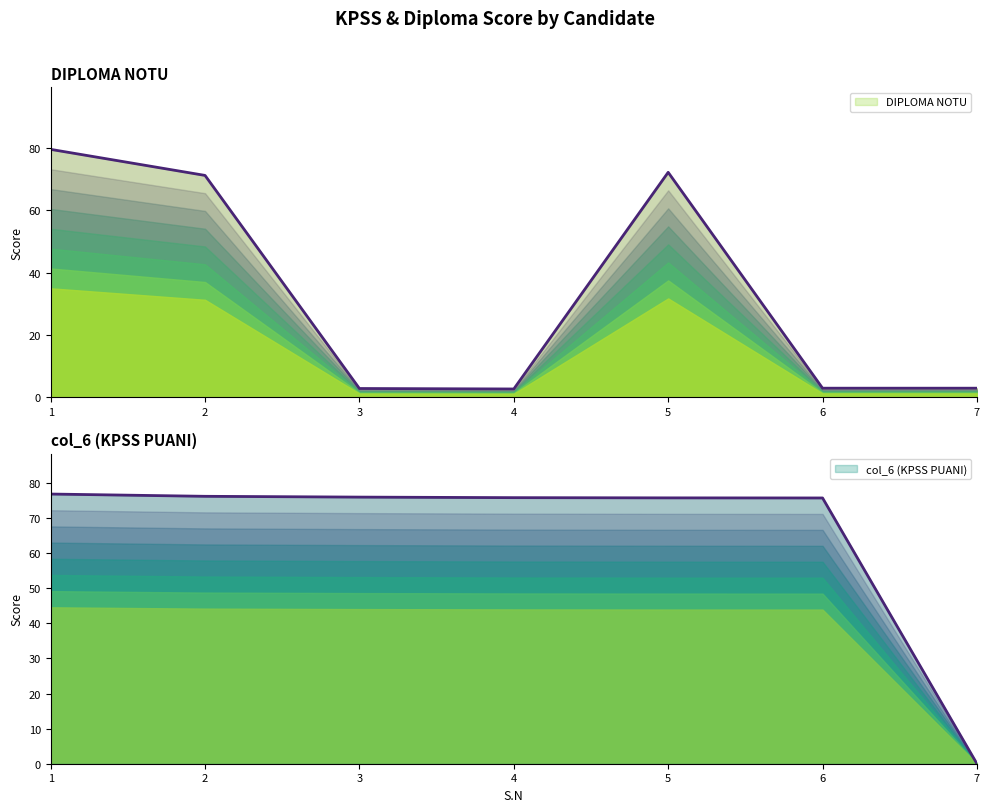

Reading right to left, what are all the values shown in this chart?

DIPLOMA NOTU: 3.0	3.0	72.1	2.7	2.9	71.1	79.4
col_6: 0.0	75.8	75.8	75.9	76.0	76.2	76.9